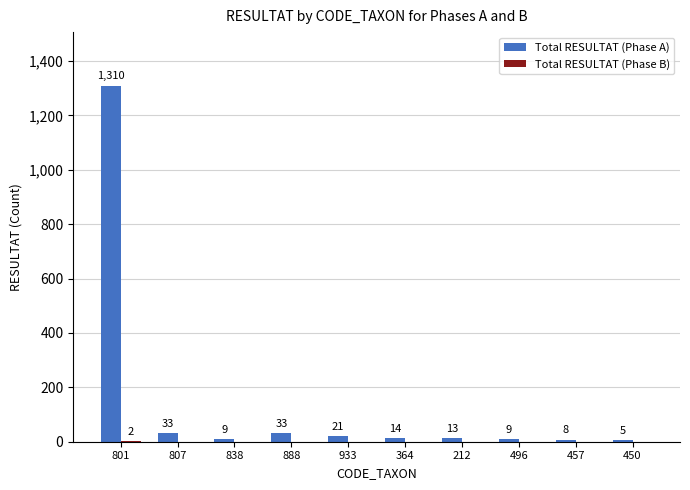

What is the total value across all series at 364?

14